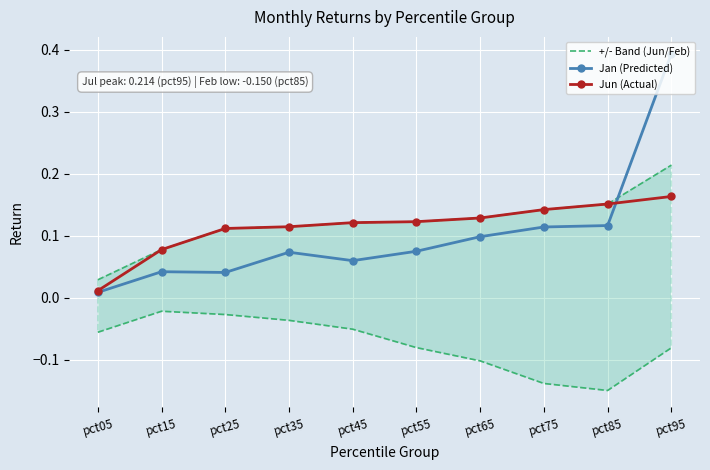

Is the value of Jun (Actual) at pct65 greater than the value of +/- Band (Jun/Feb) at pct45?

Yes